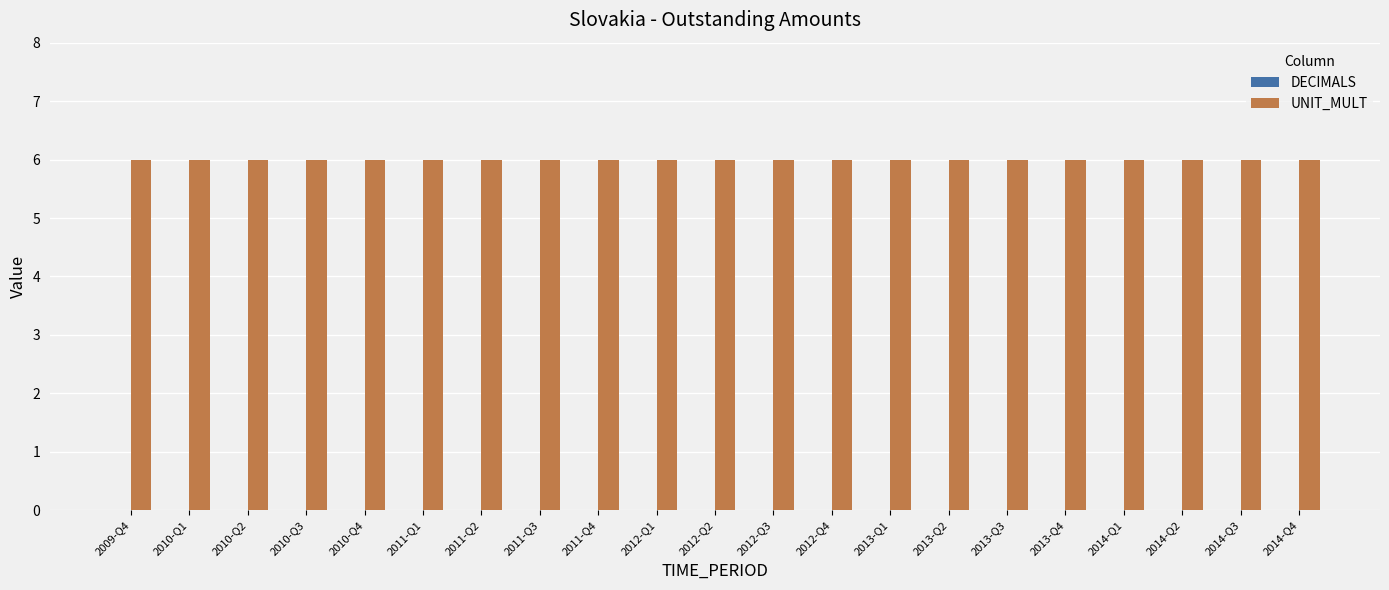

Which label corresponds to the smallest value in the chart?

2009-Q4